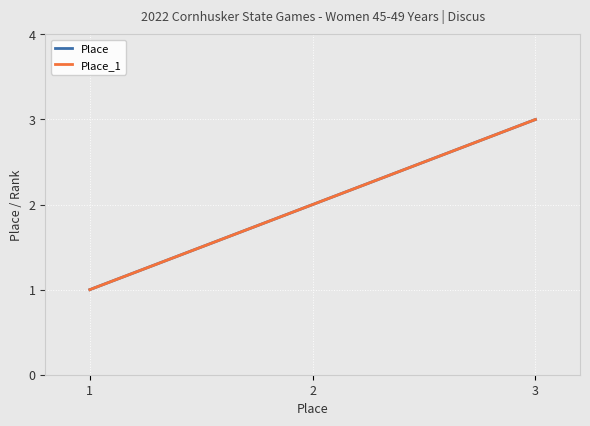

Is this an area chart (filled region under the line)?

No